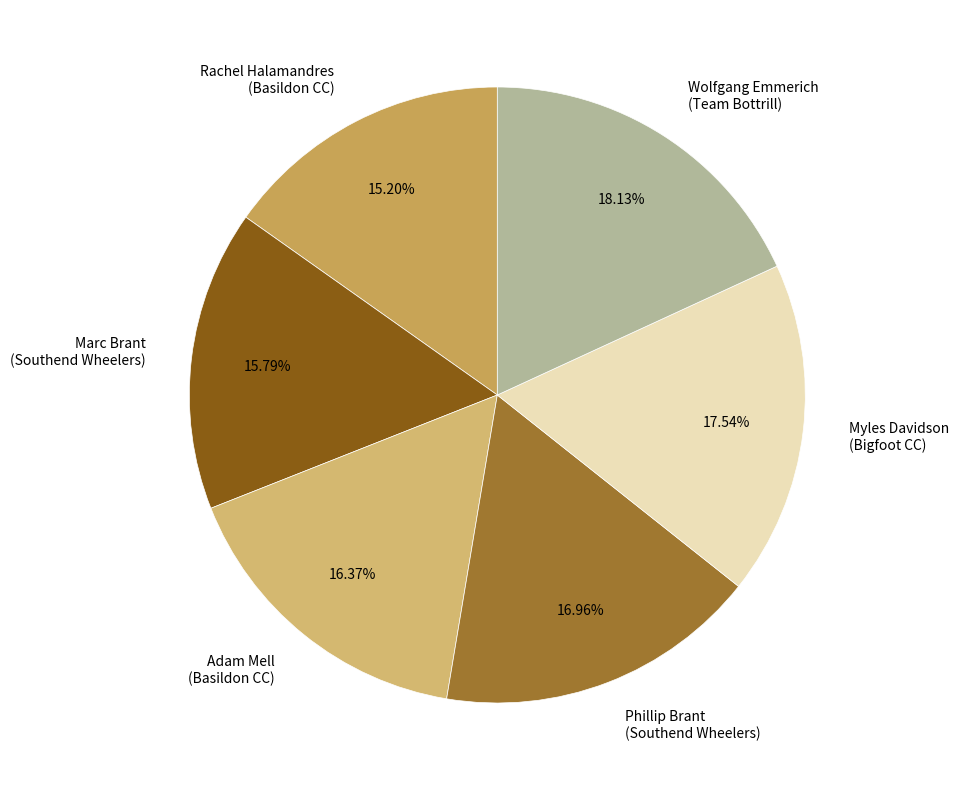

Which slice is the largest?

Wolfgang Emmerich (Team Bottrill)